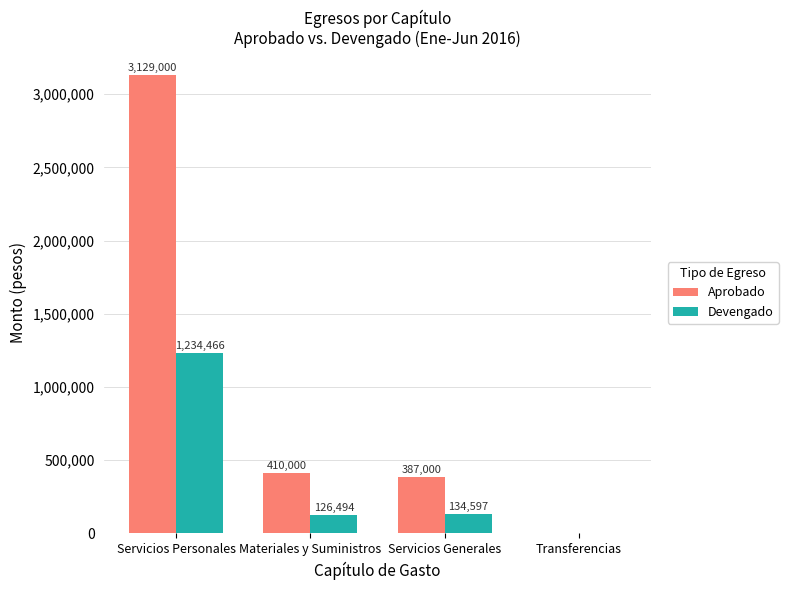

Count the number of data series in this chart.

2